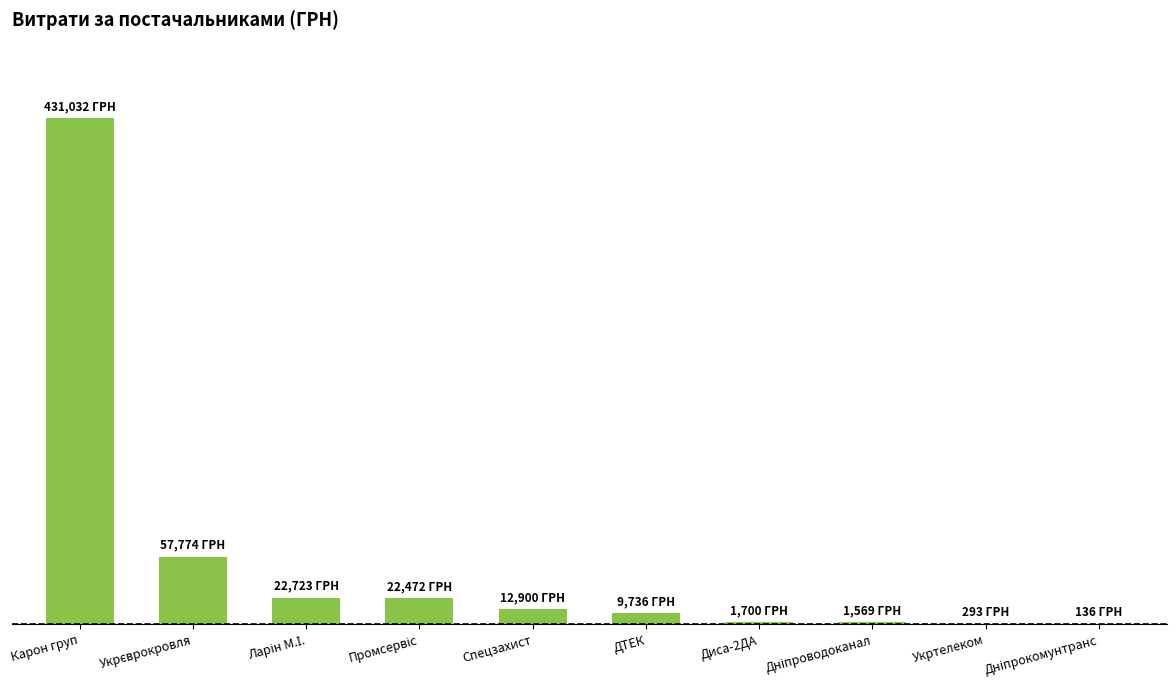

What is the average value?

56033.4